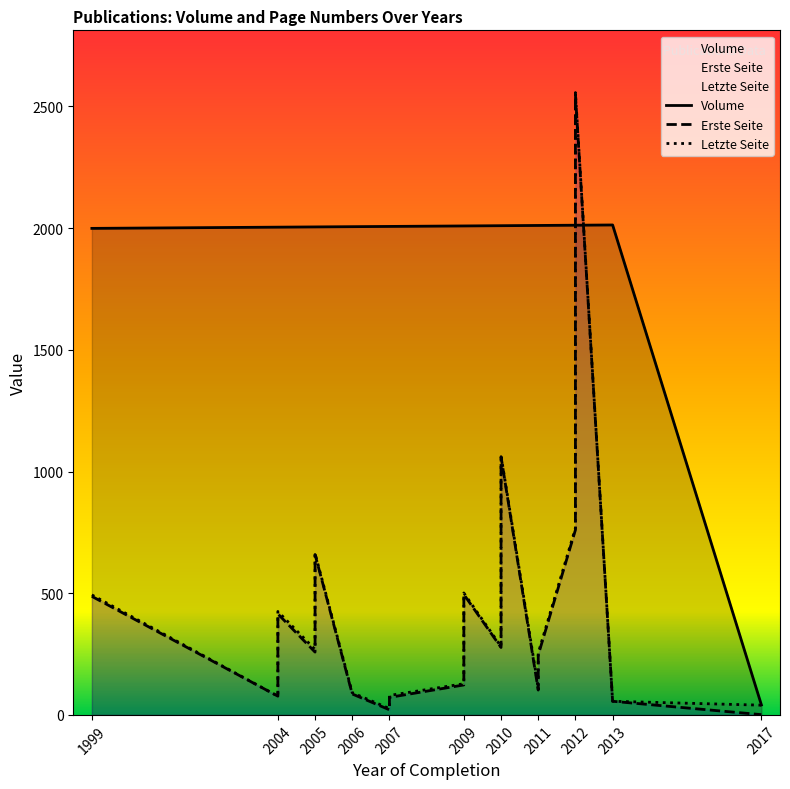

Does the chart have visible grid lines?

No